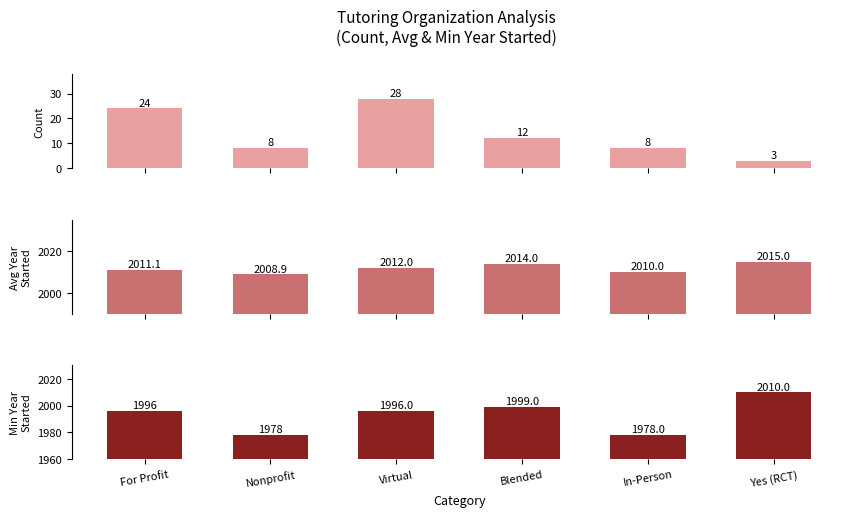

The value of Count at Nonprofit is 12.0. True or false?

False